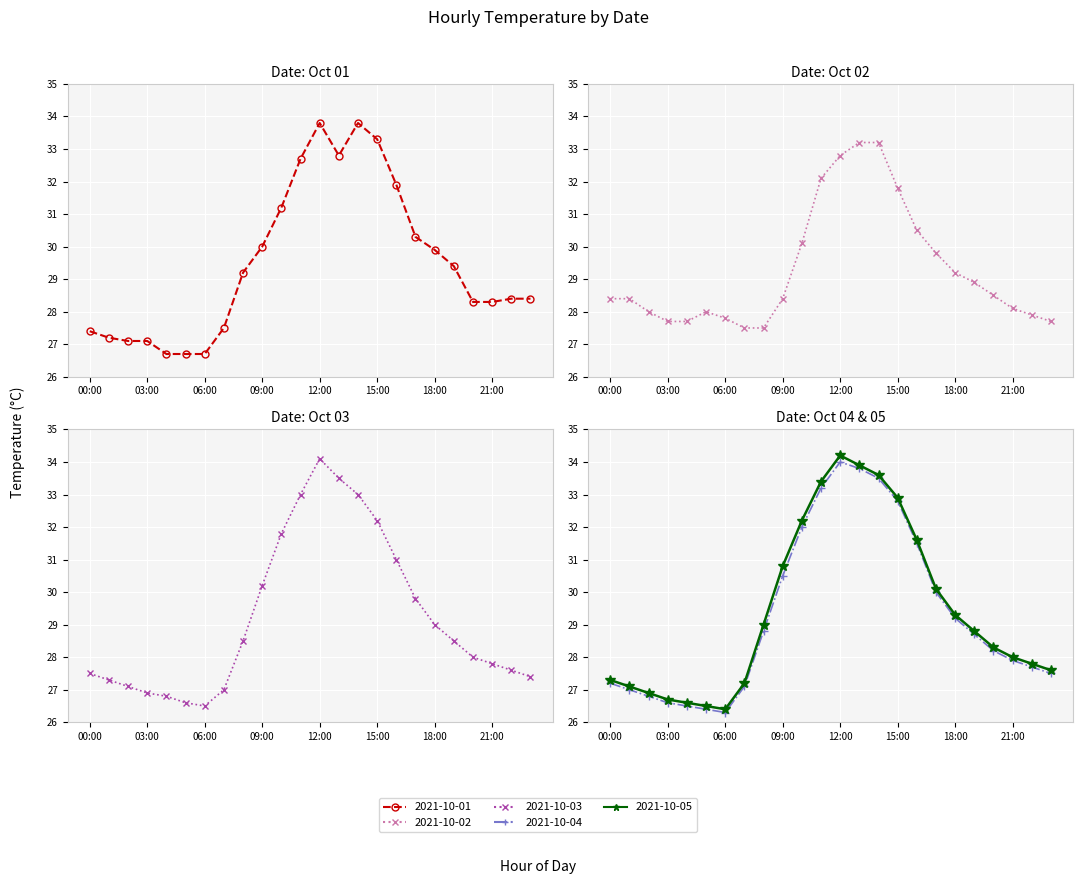

List the series in order of their peak value, highest first.

2021-10-05, 2021-10-03, 2021-10-04, 2021-10-01, 2021-10-02